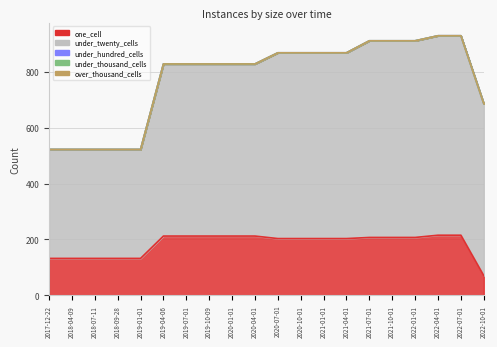

Which has a higher value, 2020-04-01 or 2019-04-06?

2020-04-01